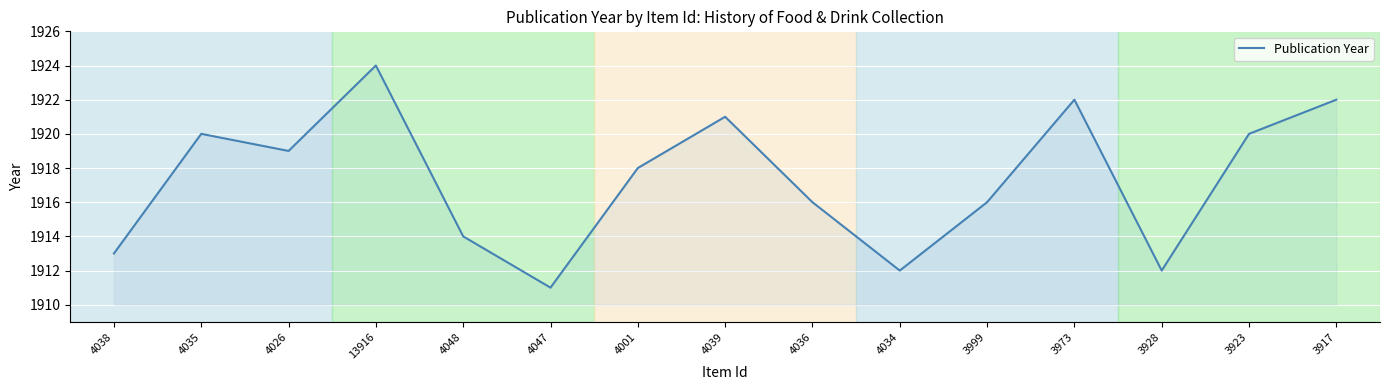

Is it true that the value at 3923 is 1920?

True